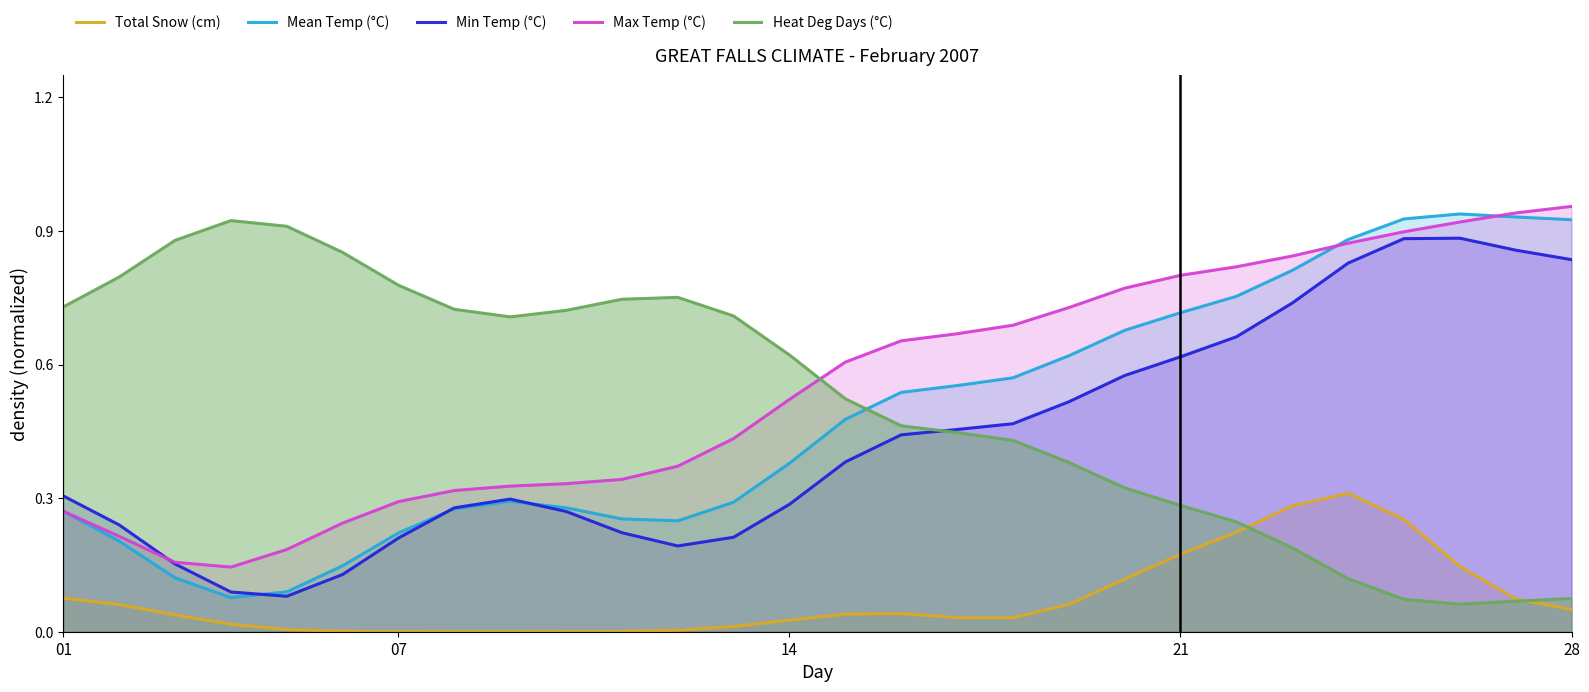

After their last crossing, which series has the higher values: Max Temp (°C) or Heat Deg Days (°C)?

Max Temp (°C)